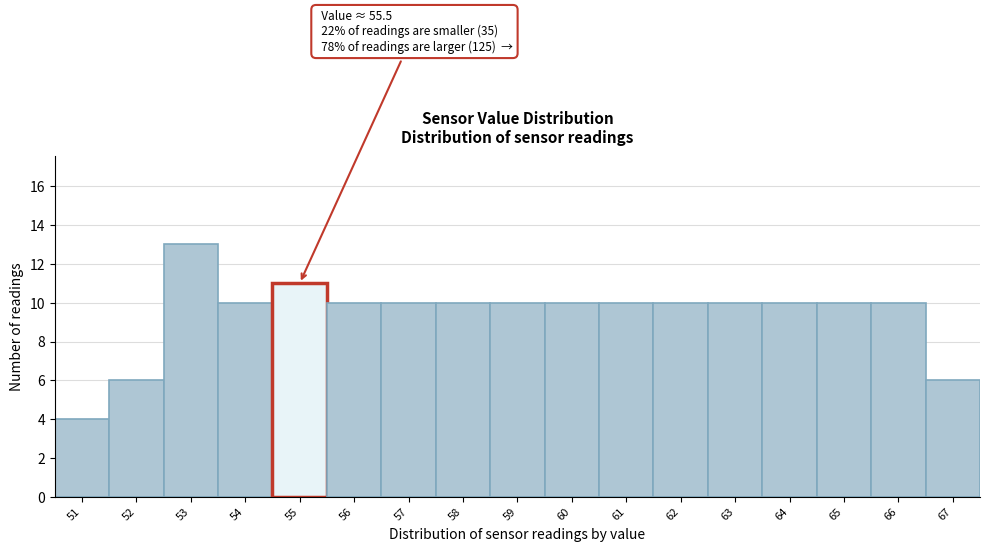

Reading left to right, transcribe all the data shown in this chart.

4	6	13	10	11	10	10	10	10	10	10	10	10	10	10	10	6